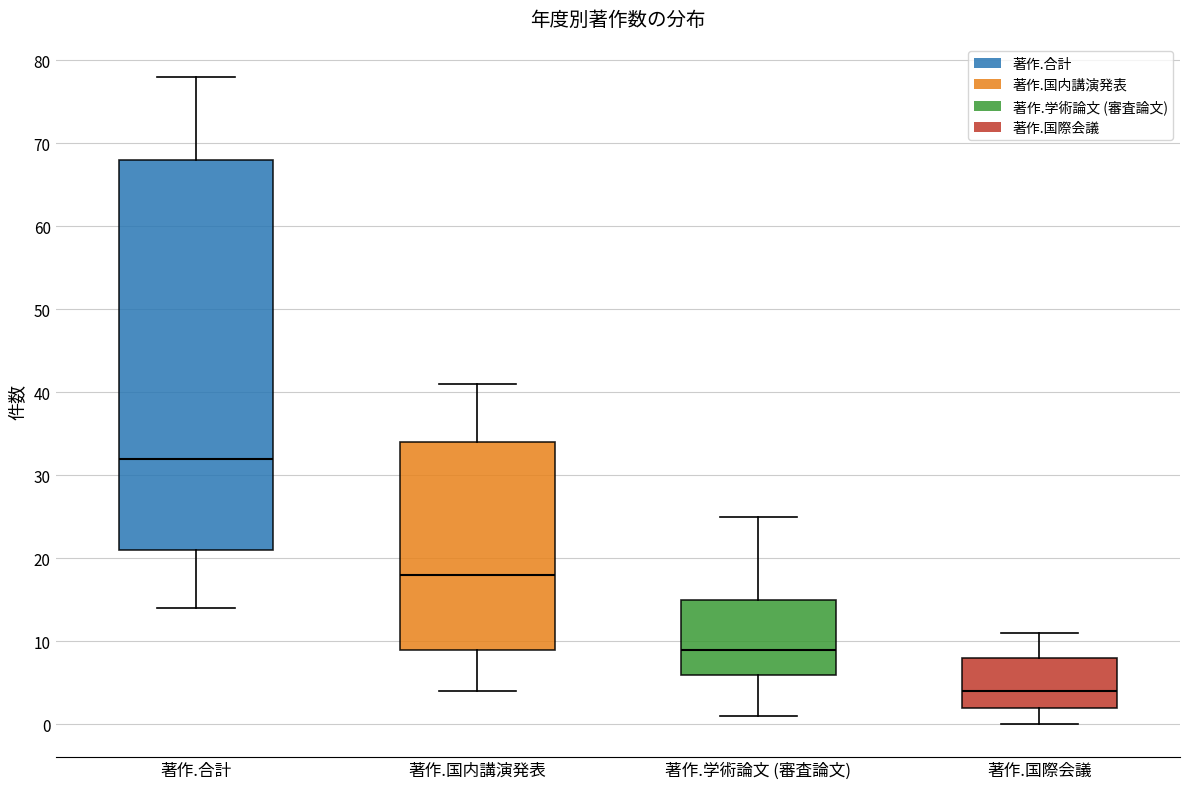

Reading left to right, read every box against the y-axis: the position of its median line, the range the box covers, and the ends of its whiskers. The values are not printed on the chart, so give them approximately, as read against the axis.

著作.合計: median 32, box 21 to 68, whiskers 14 to 78
著作.国内講演発表: median 18, box 9 to 34, whiskers 4 to 41
著作.学術論文 (審査論文): median 9, box 6 to 15, whiskers 1 to 25
著作.国際会議: median 4, box 2 to 8, whiskers 0 to 11